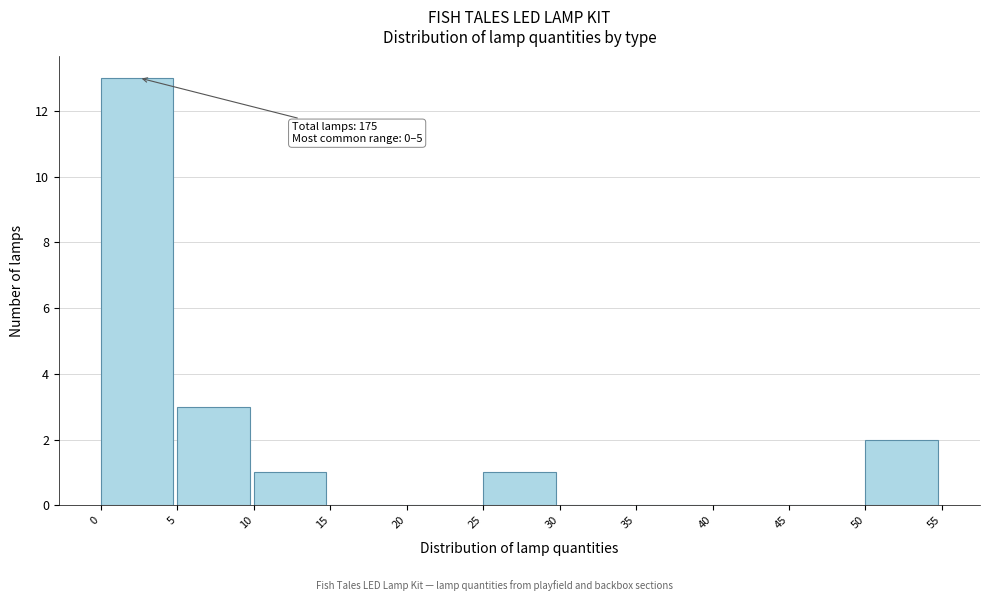

Over which range of the x-axis is the bar tallest?

0 to 5